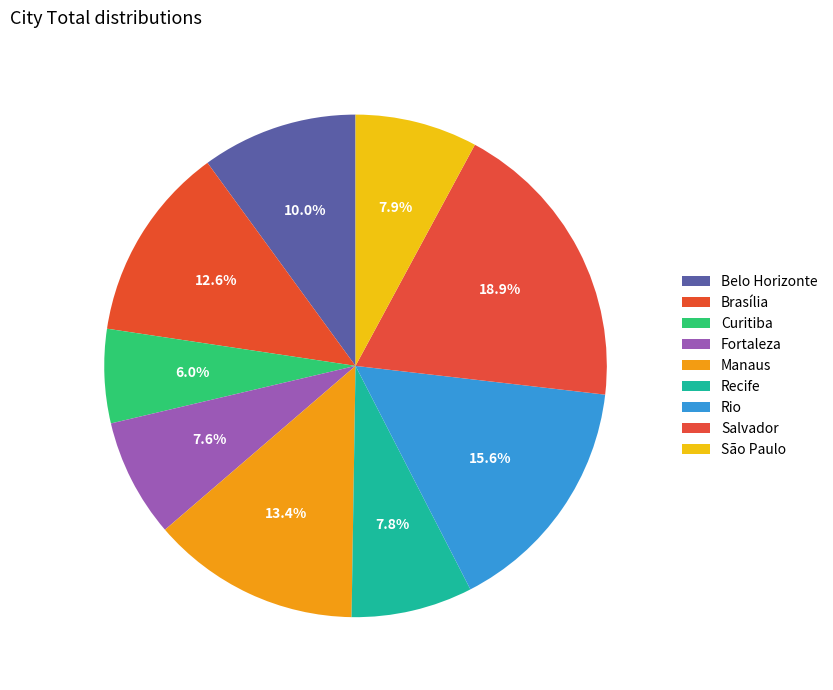

Which category has the smallest portion of the pie?

Curitiba